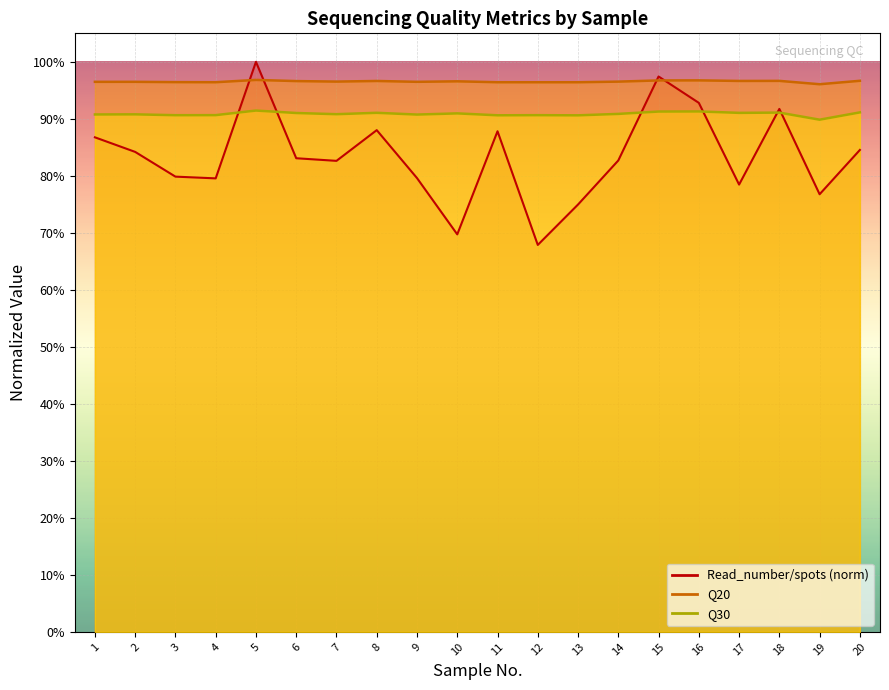

Between which two adjacent categories do Read_number/spots and Q30 first intersect?

4 and 5